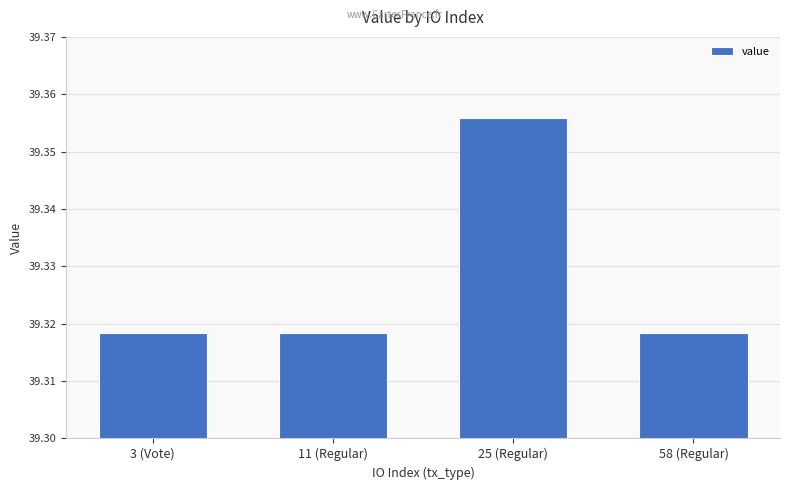

How many series are shown in this chart?

1